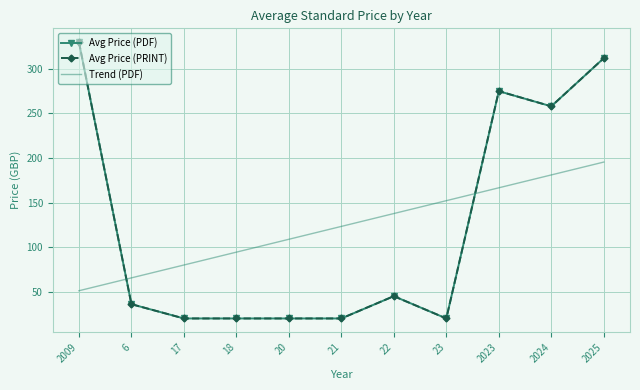

Reading left to right, transcribe all the data shown in this chart.

Avg Price (PDF): 2009=330.0	6=36.0	17=20.0	18=20.0	20=20.0	21=20.0	22=45.0	23=20.0	2023=275.0	2024=258.0	2025=312.0
Avg Price (PRINT): 2009=330.0	6=36.0	17=20.0	18=20.0	20=20.0	21=20.0	22=45.0	23=20.0	2023=275.0	2024=258.0	2025=312.0
Trend (PDF): 2009=51.1	6=65.5	17=80.0	18=94.4	20=108.8	21=123.3	22=137.7	23=152.1	2023=166.6	2024=181.0	2025=195.5